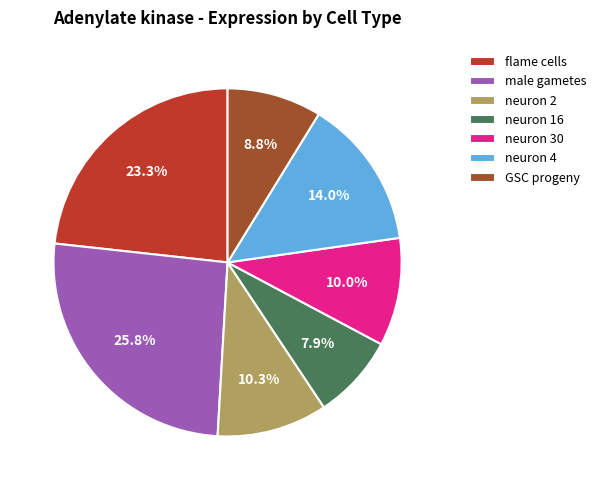

Is it true that neuron 30 is 10% of the pie?

True